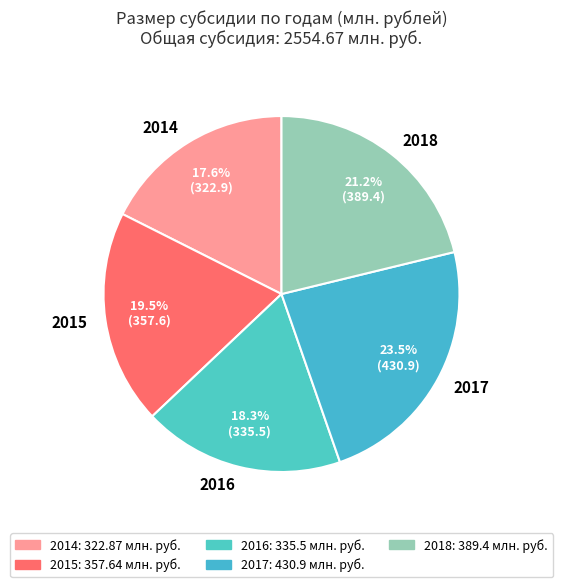

To the nearest percent, what is the average slice percentage?

20%